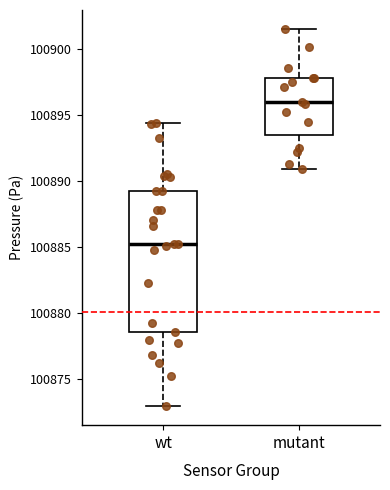

Reading left to right, read every box against the y-axis: the position of its median line, the range the box covers, and the ends of its whiskers. The values are not printed on the chart, so give them approximately, as read against the axis.

wt: median 100885.5, box 100878.5 to 100889.0, whiskers 100873.0 to 100894.5
mutant: median 100896.0, box 100893.5 to 100898.0, whiskers 100891.0 to 100901.5